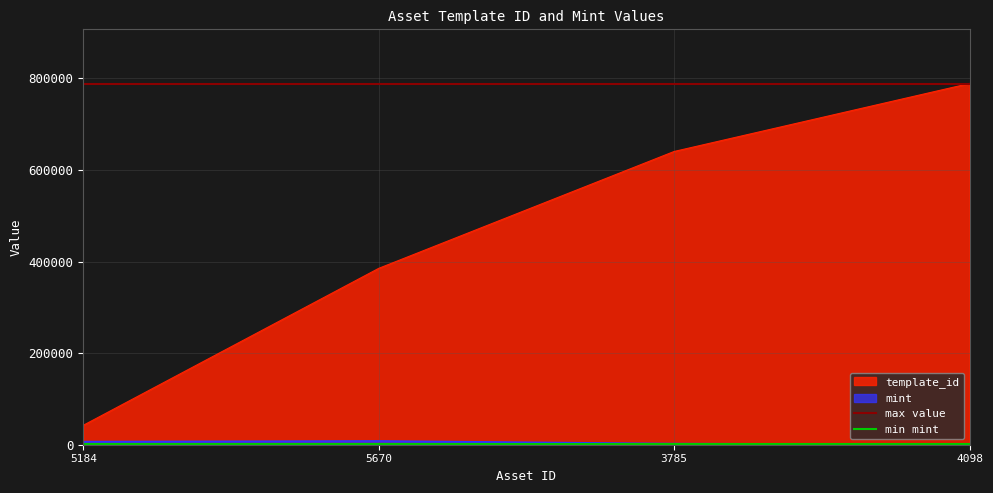

The value of template_id at 3785 is 640424. True or false?

True